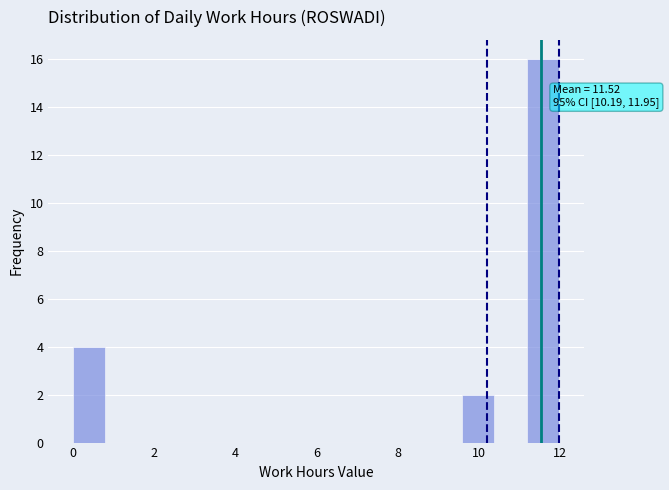

Around what value on the x-axis is the tallest bar? Give the approximate position of its centre, as read against the axis.

11.6